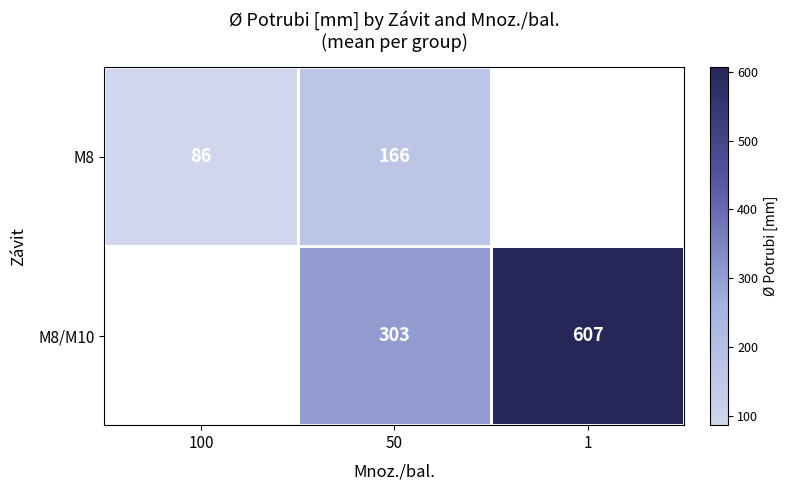

Between 100 and 50, which is larger?

50